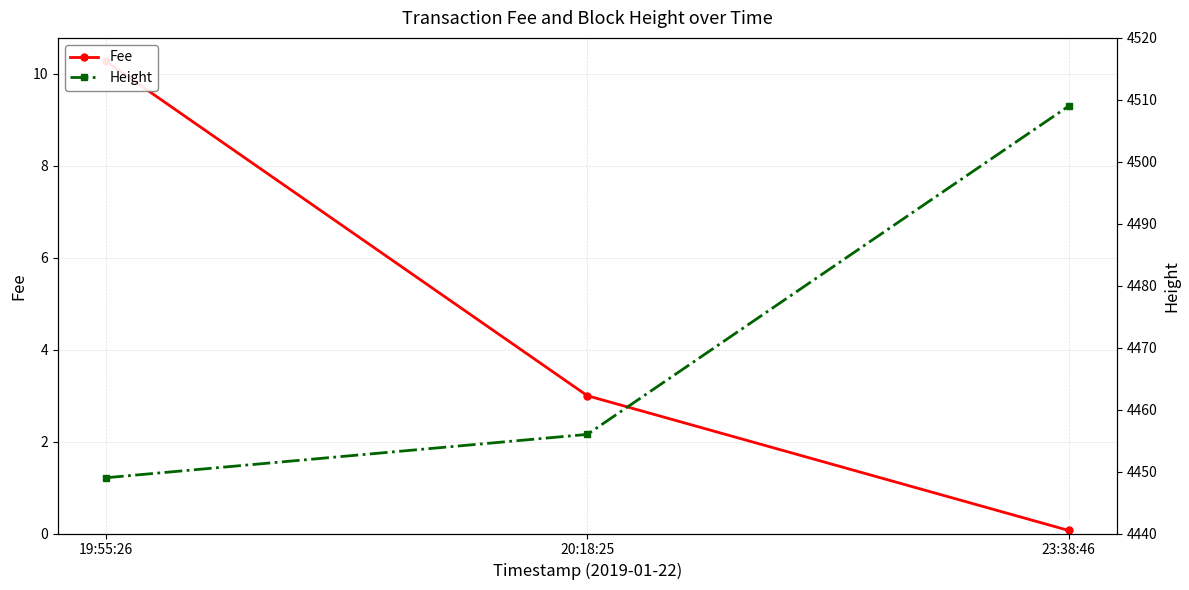

Does the chart have visible grid lines?

Yes